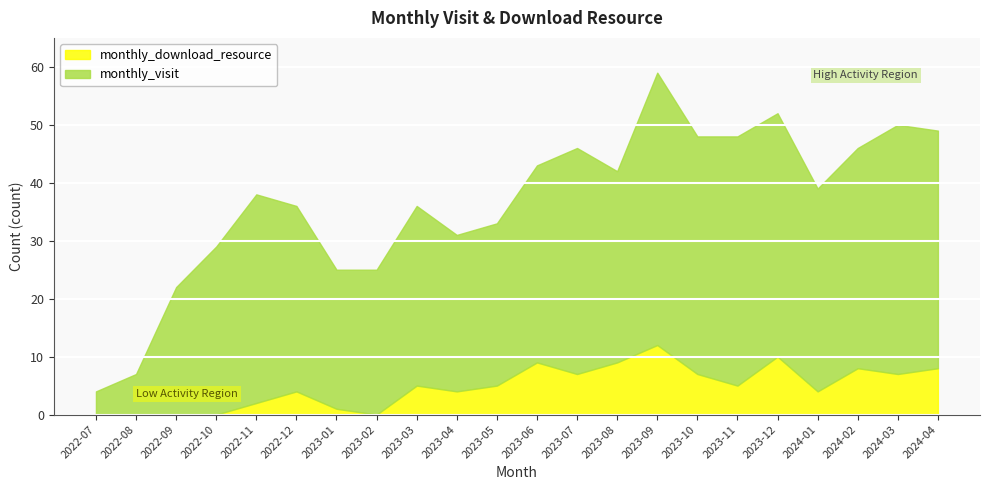

Rank the series by their maximum value, from lowest to highest.

monthly_download_resource, monthly_visit